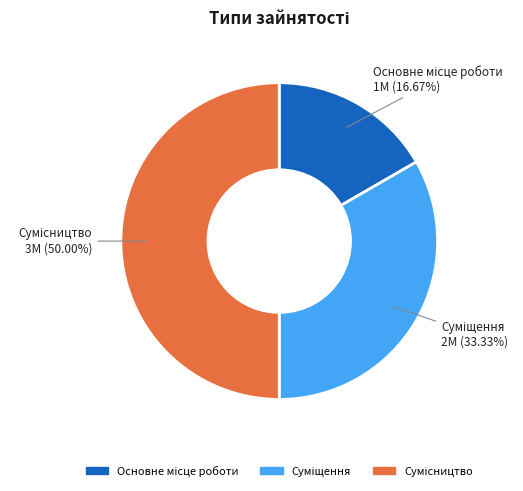

Count the number of slices in the pie.

3